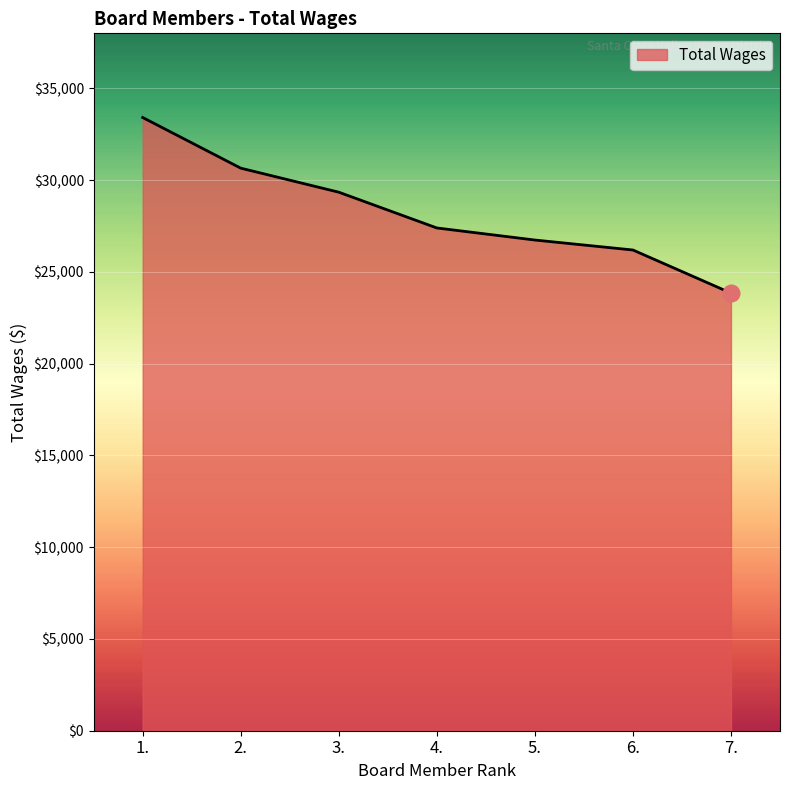

At which category does the chart reach its peak across all series?

1.